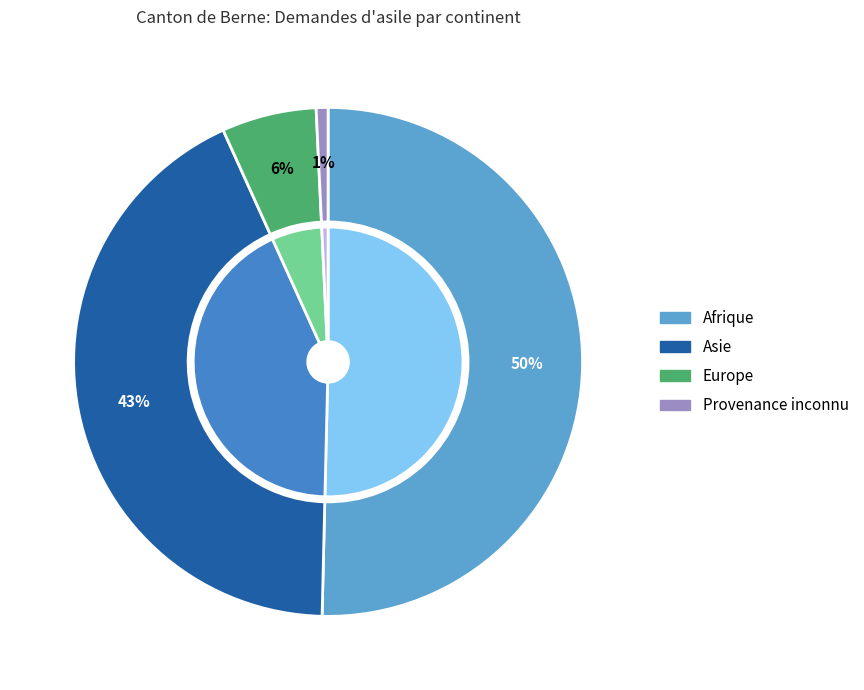

Does Océanie account for over 50% of the chart?

No